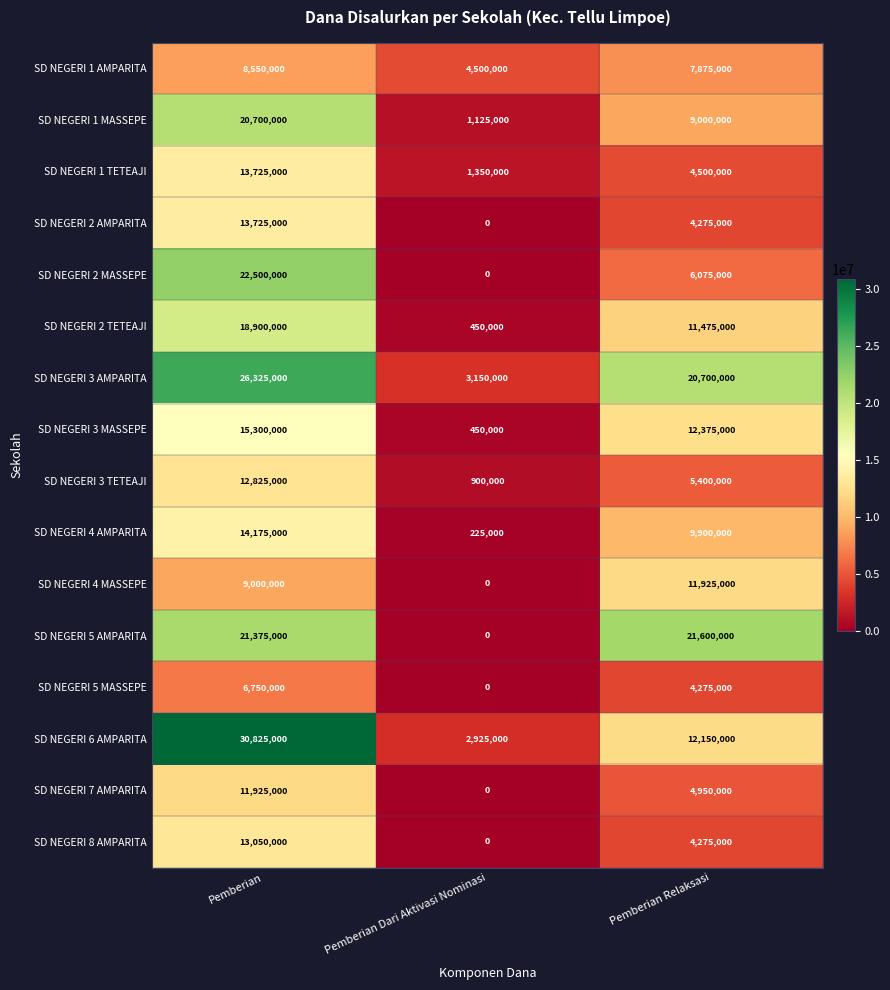

What is the difference between the SD NEGERI 2 AMPARITA values at Pemberian and Pemberian Dari Aktivasi Nominasi?

13725000